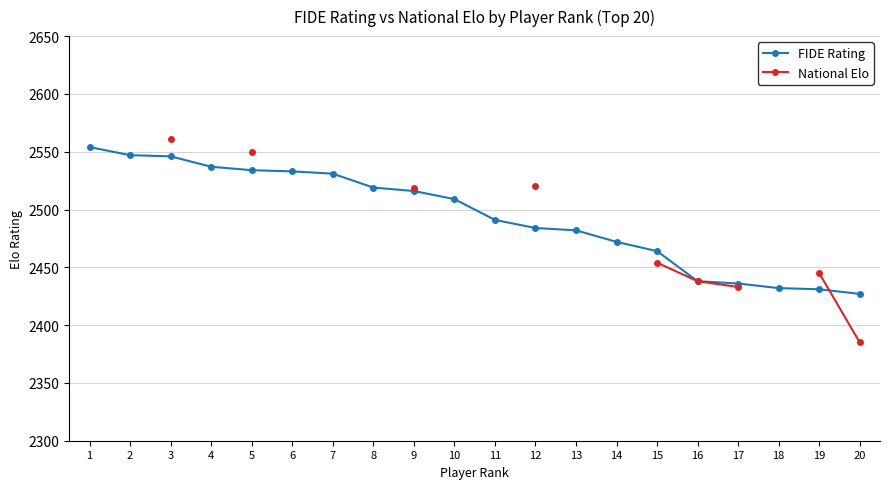

What is the value of the FIDE Rating point at the 7th from the left?

2531